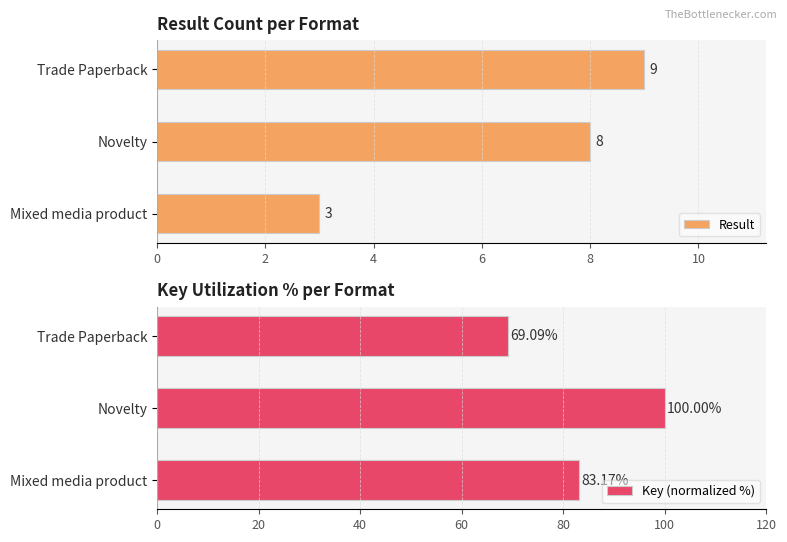

What is the value of the Key (normalized %) bar at the 2nd from the left?

100.0